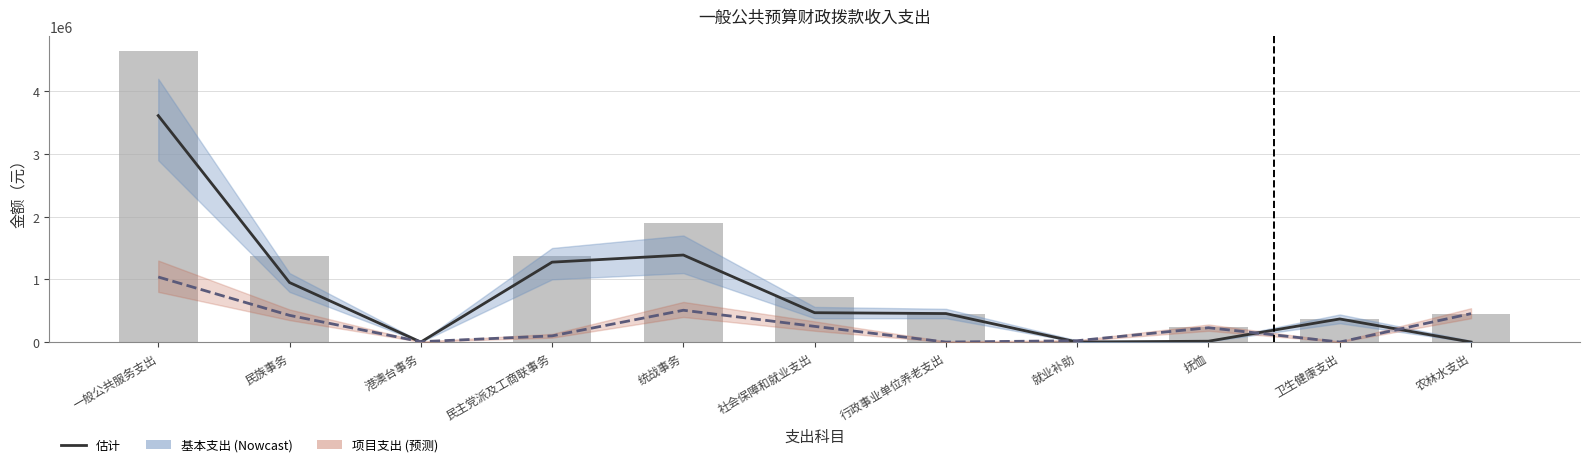

The 项目支出估计 series shows 664390.1 at 一般公共服务支出. True or false?

False